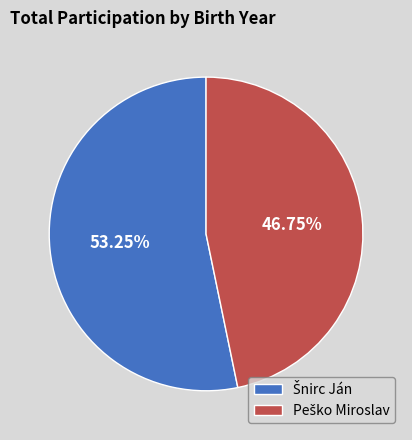

To the nearest percent, what is the average slice percentage?

50%